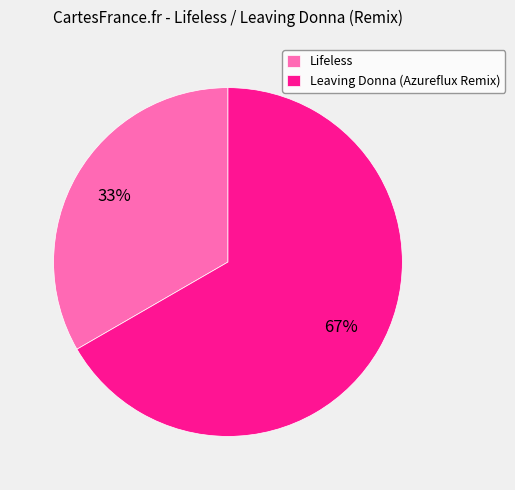

The Leaving Donna (Azureflux Remix) slice represents 67% of the pie. True or false?

True